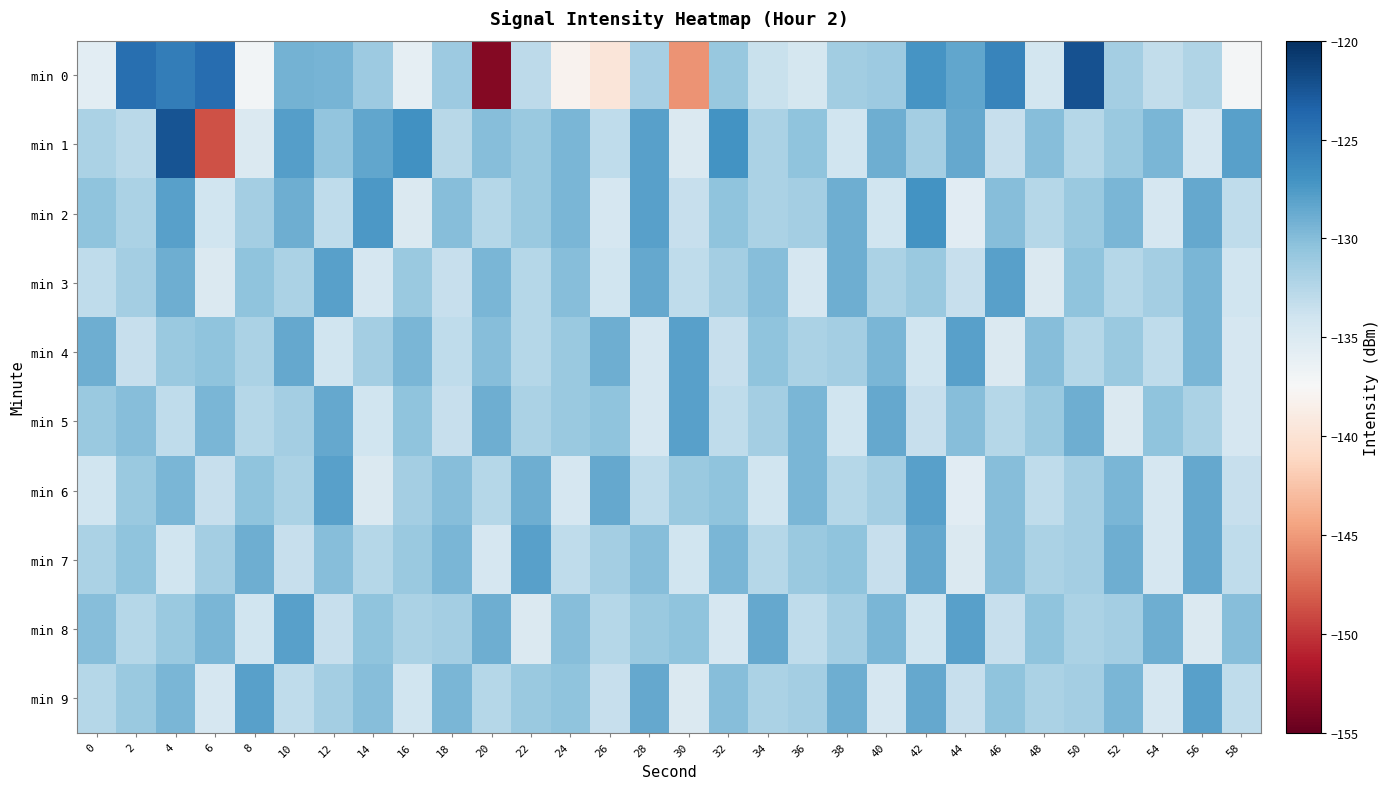

Reading left to right, list all the values displayed in this chart.

min 0: 0=-135.6	2=-124.3	4=-125.4	6=-124.2	8=-137.1	10=-129.3	12=-129.4	14=-131.1	16=-136.0	18=-131.2	20=-153.5	22=-133.0	24=-138.2	26=-139.6	28=-131.6	30=-145.3	32=-130.8	34=-133.6	36=-134.4	38=-131.5	40=-131.1	42=-127.1	44=-128.4	46=-126.0	48=-134.3	50=-122.3	52=-131.5	54=-133.2	56=-132.2	58=-137.2
min 1: 0=-132.0	2=-132.8	4=-122.4	6=-148.6	8=-135.0	10=-127.9	12=-130.6	14=-128.4	16=-126.9	18=-132.6	20=-130.0	22=-131.0	24=-129.5	26=-133.0	28=-128.0	30=-135.0	32=-127.0	34=-132.0	36=-130.5	38=-134.0	40=-129.0	42=-131.5	44=-128.5	46=-133.5	48=-130.0	50=-132.5	52=-131.0	54=-129.5	56=-134.5	58=-128.0
min 2: 0=-130.5	2=-132.0	4=-128.0	6=-134.0	8=-131.5	10=-129.0	12=-133.0	14=-127.5	16=-135.0	18=-130.0	20=-132.5	22=-131.0	24=-129.5	26=-134.5	28=-128.0	30=-133.5	32=-130.5	34=-132.0	36=-131.5	38=-129.0	40=-134.0	42=-127.0	44=-135.5	46=-130.0	48=-132.5	50=-131.0	52=-129.5	54=-134.5	56=-128.5	58=-133.0
min 3: 0=-133.0	2=-131.5	4=-129.0	6=-135.0	8=-130.5	10=-132.0	12=-128.0	14=-134.5	16=-131.0	18=-133.5	20=-129.5	22=-132.5	24=-130.0	26=-134.0	28=-128.5	30=-133.0	32=-131.5	34=-130.0	36=-134.5	38=-129.0	40=-132.0	42=-131.0	44=-133.5	46=-128.0	48=-135.0	50=-130.5	52=-132.5	54=-131.5	56=-129.5	58=-134.0
min 4: 0=-129.0	2=-133.5	4=-131.0	6=-130.5	8=-132.0	10=-128.5	12=-134.0	14=-131.5	16=-129.5	18=-133.0	20=-130.0	22=-132.5	24=-131.0	26=-129.0	28=-134.5	30=-128.0	32=-133.5	34=-130.5	36=-132.0	38=-131.5	40=-129.5	42=-134.0	44=-128.0	46=-135.0	48=-130.0	50=-132.5	52=-131.0	54=-133.0	56=-129.5	58=-134.5
min 5: 0=-131.0	2=-130.0	4=-133.0	6=-129.5	8=-132.5	10=-131.5	12=-128.5	14=-134.0	16=-130.5	18=-133.5	20=-129.0	22=-132.0	24=-131.0	26=-130.5	28=-134.5	30=-128.0	32=-133.0	34=-131.5	36=-129.5	38=-134.0	40=-128.5	42=-133.5	44=-130.0	46=-132.5	48=-131.0	50=-129.0	52=-135.0	54=-130.5	56=-132.0	58=-134.5
min 6: 0=-134.0	2=-131.0	4=-129.5	6=-133.5	8=-130.5	10=-132.0	12=-128.0	14=-135.0	16=-131.5	18=-130.0	20=-132.5	22=-129.0	24=-134.5	26=-128.5	28=-133.0	30=-131.0	32=-130.5	34=-134.0	36=-129.5	38=-132.5	40=-131.5	42=-128.0	44=-135.5	46=-130.0	48=-133.0	50=-131.5	52=-129.5	54=-134.5	56=-128.5	58=-133.5
min 7: 0=-132.0	2=-130.5	4=-134.0	6=-131.5	8=-129.0	10=-133.5	12=-130.0	14=-132.5	16=-131.0	18=-129.5	20=-134.5	22=-128.0	24=-133.0	26=-131.5	28=-130.0	30=-134.0	32=-129.5	34=-132.5	36=-131.0	38=-130.5	40=-133.5	42=-128.5	44=-135.0	46=-130.0	48=-132.0	50=-131.5	52=-129.0	54=-134.5	56=-128.5	58=-133.0
min 8: 0=-130.0	2=-132.5	4=-131.0	6=-129.5	8=-134.0	10=-128.0	12=-133.5	14=-130.5	16=-132.0	18=-131.5	20=-129.0	22=-135.0	24=-130.0	26=-132.5	28=-131.0	30=-130.5	32=-134.5	34=-128.5	36=-133.0	38=-131.5	40=-129.5	42=-134.0	44=-128.0	46=-133.5	48=-130.5	50=-132.0	52=-131.5	54=-129.0	56=-135.0	58=-130.0
min 9: 0=-132.5	2=-131.0	4=-129.5	6=-134.5	8=-128.0	10=-133.0	12=-131.5	14=-130.0	16=-134.0	18=-129.5	20=-132.5	22=-131.0	24=-130.5	26=-133.5	28=-128.5	30=-135.0	32=-130.0	34=-132.0	36=-131.5	38=-129.0	40=-134.5	42=-128.5	44=-133.5	46=-130.5	48=-132.0	50=-131.5	52=-129.5	54=-134.5	56=-128.0	58=-133.0